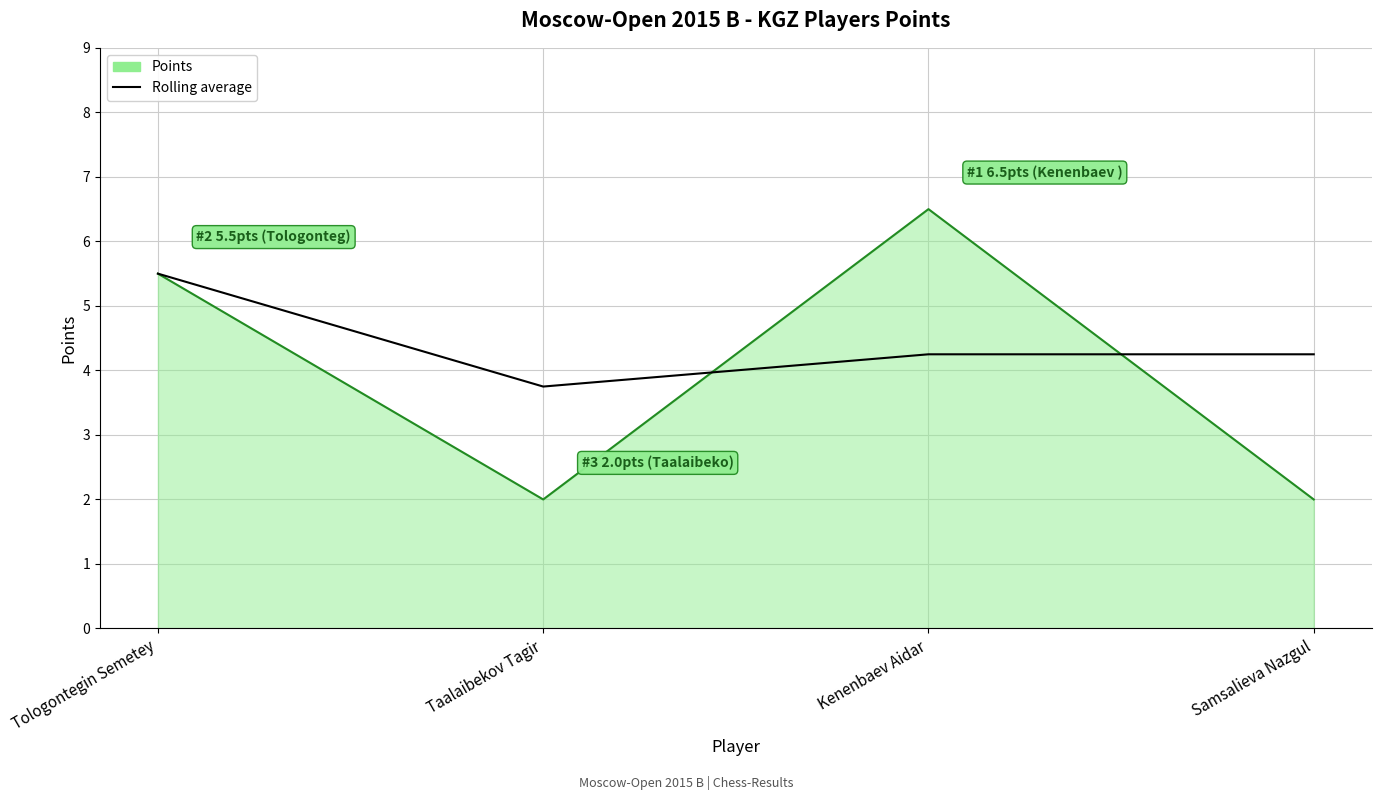

At which label is Points closest to 4?

Tologontegin Semetey